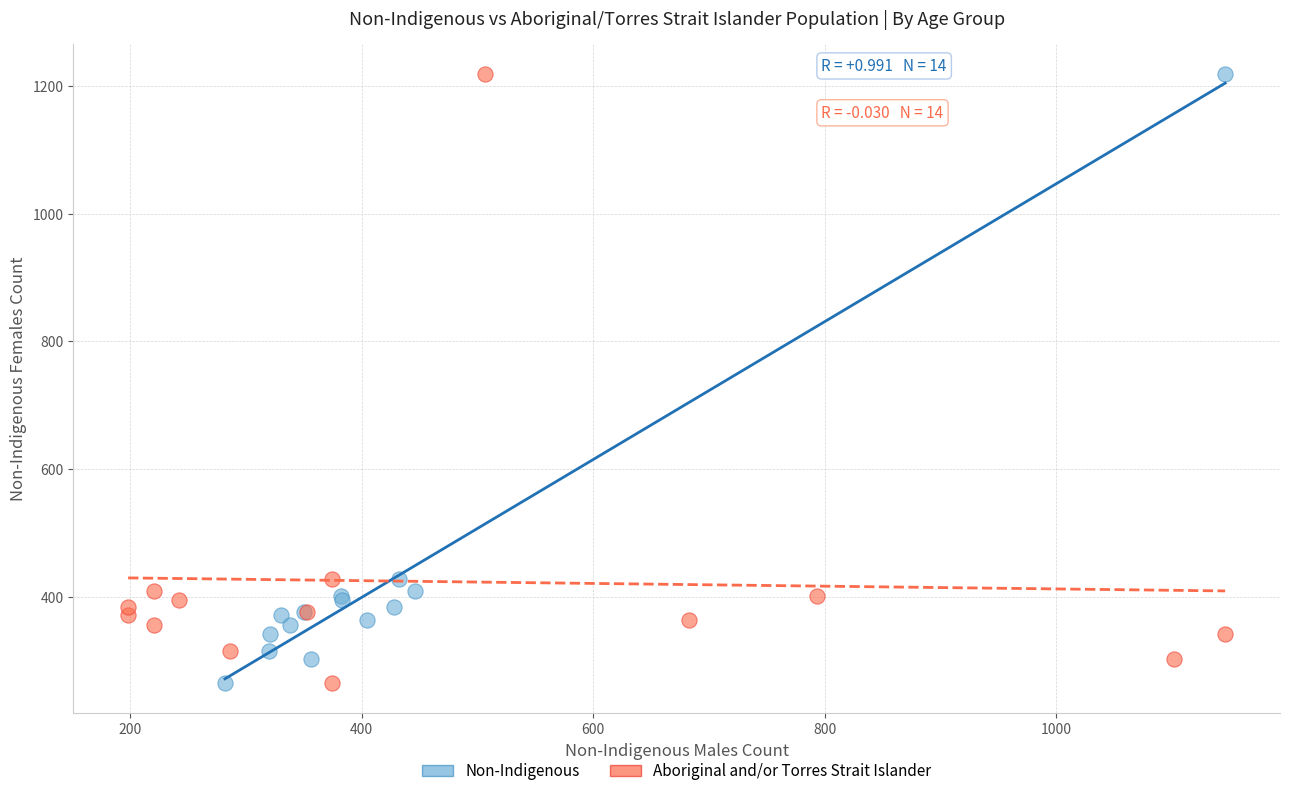

What are all the series names shown in the legend?

Non-Indigenous, Aboriginal and/or Torres Strait Islander